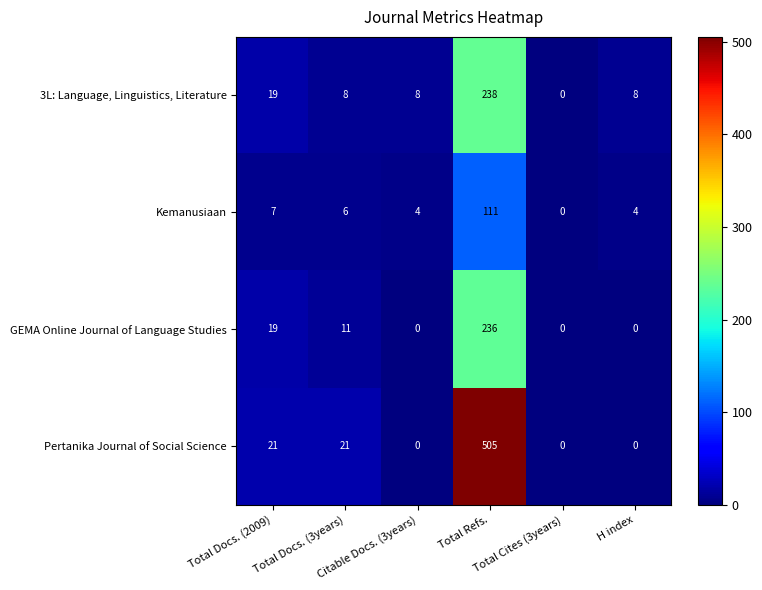

What is the difference between the second highest and minimum values in the Kemanusiaan series?

7